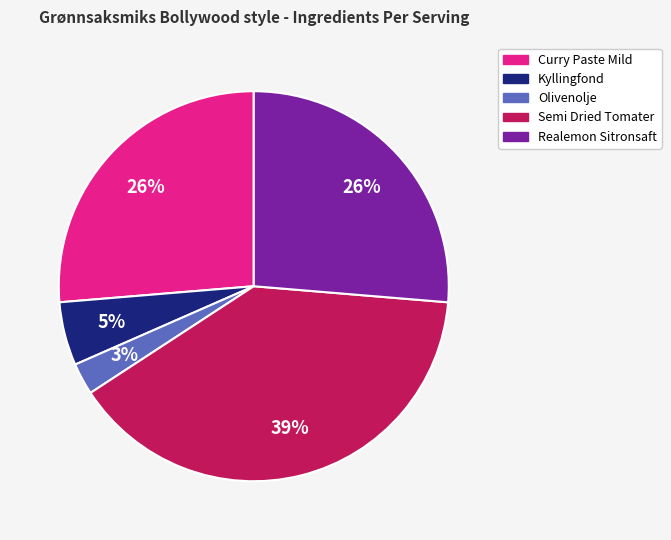

How many slices are in this pie chart?

5